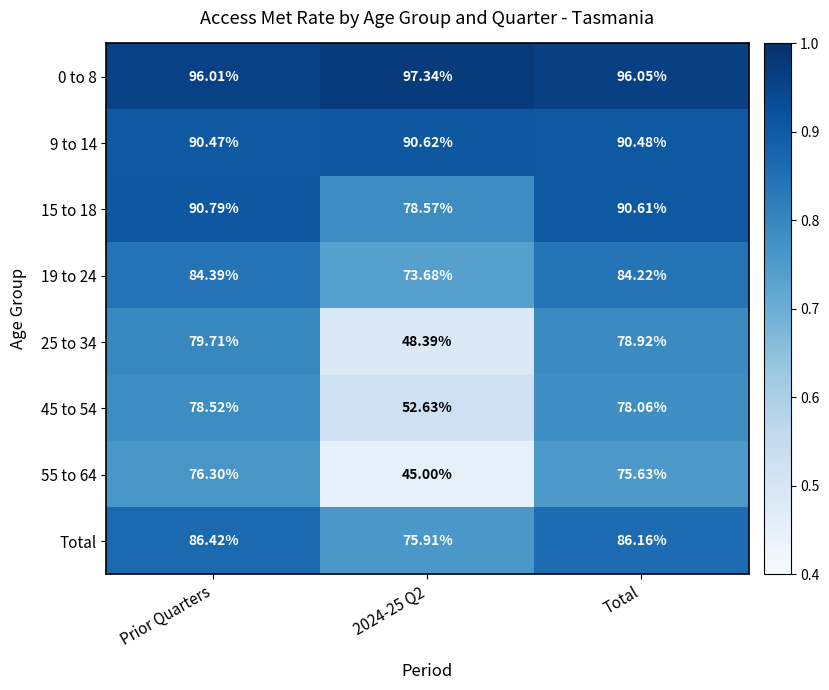

Which category has the highest value in the 15 to 18 series?

Prior Quarters